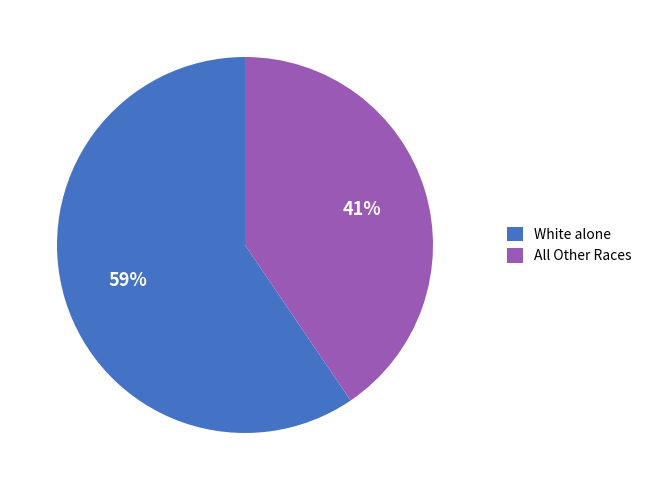

Approximately how many times larger is the value at All Other Races compared to White alone?

0.7